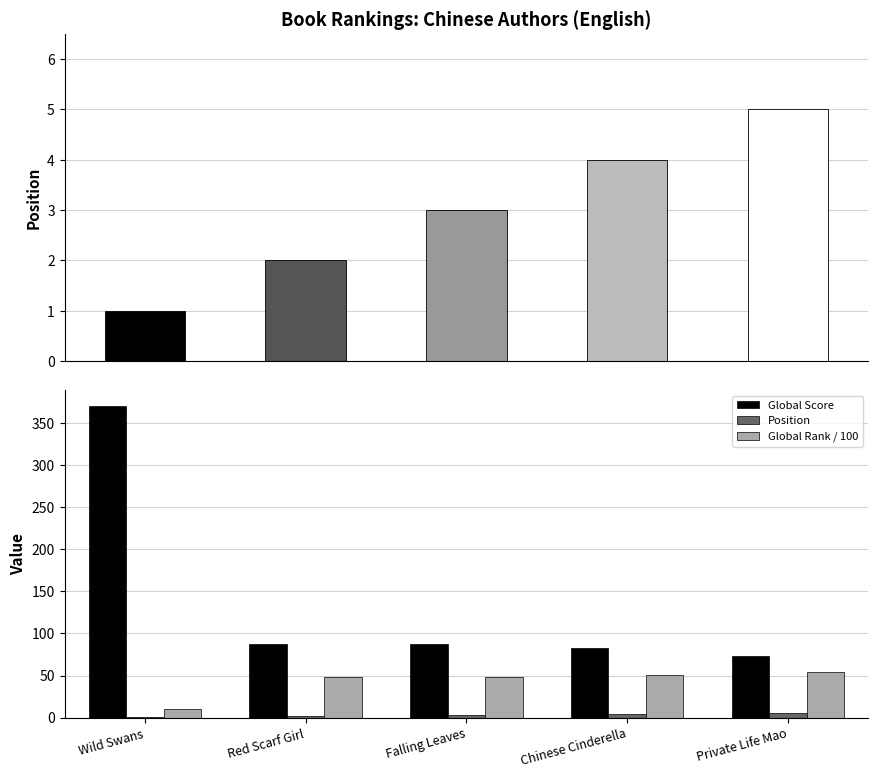

Reading right to left, list all the values displayed in this chart.

Global Score: 73.0	83.0	88.0	88.0	370.0
Position: 5.0	4.0	3.0	2.0	1.0
Global Rank / 100: 54.7	50.1	47.8	47.7	10.2